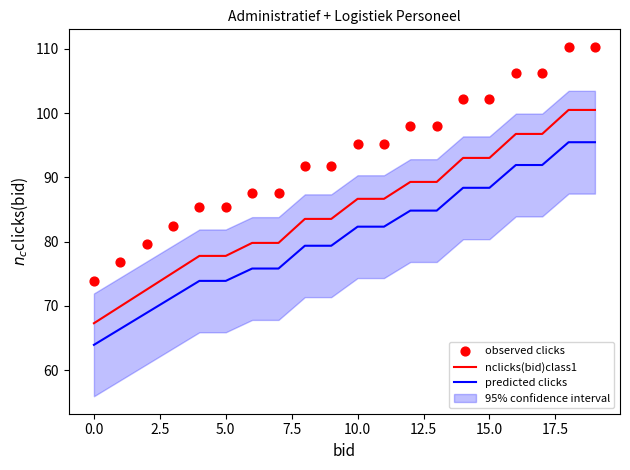

Which series has the largest total across all categories?

observed clicks